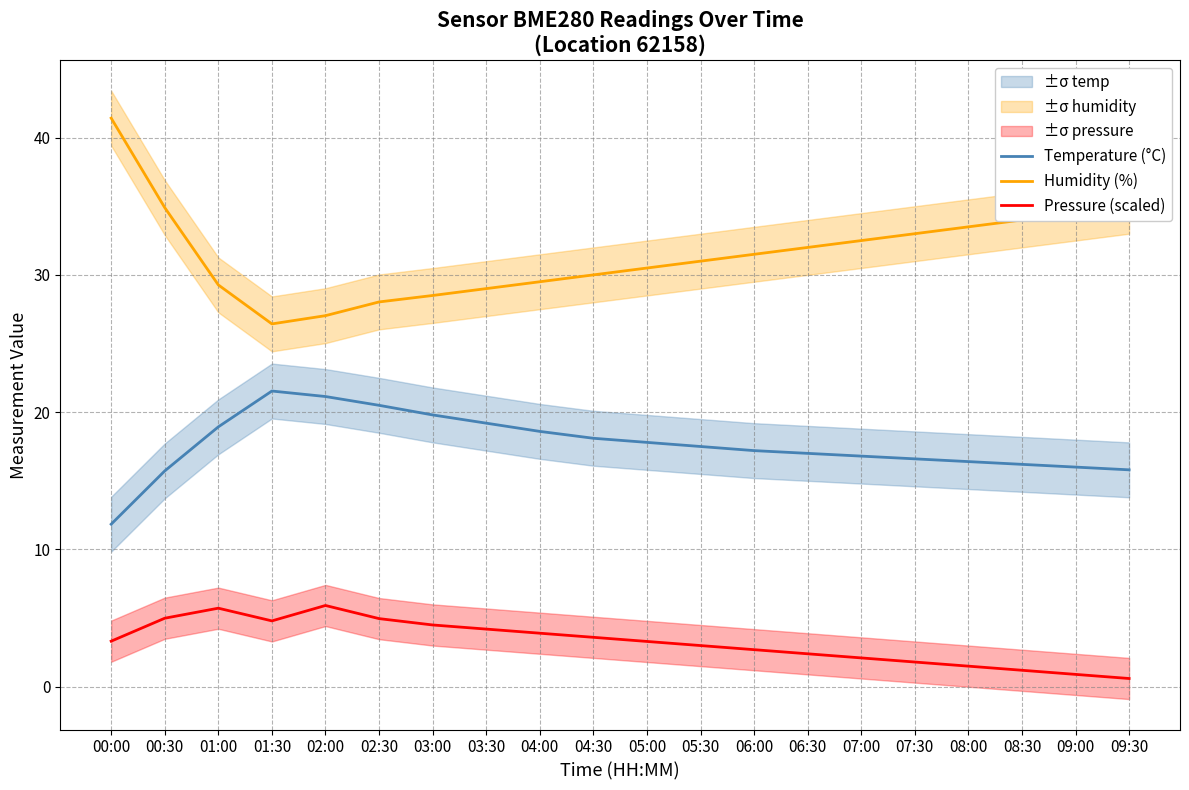

Is this an area chart (filled region under the line)?

No